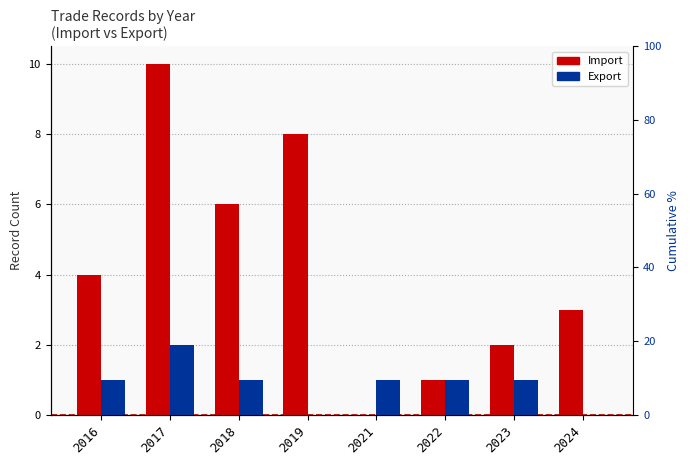

What is the difference between the highest and lowest values at 2016?

3